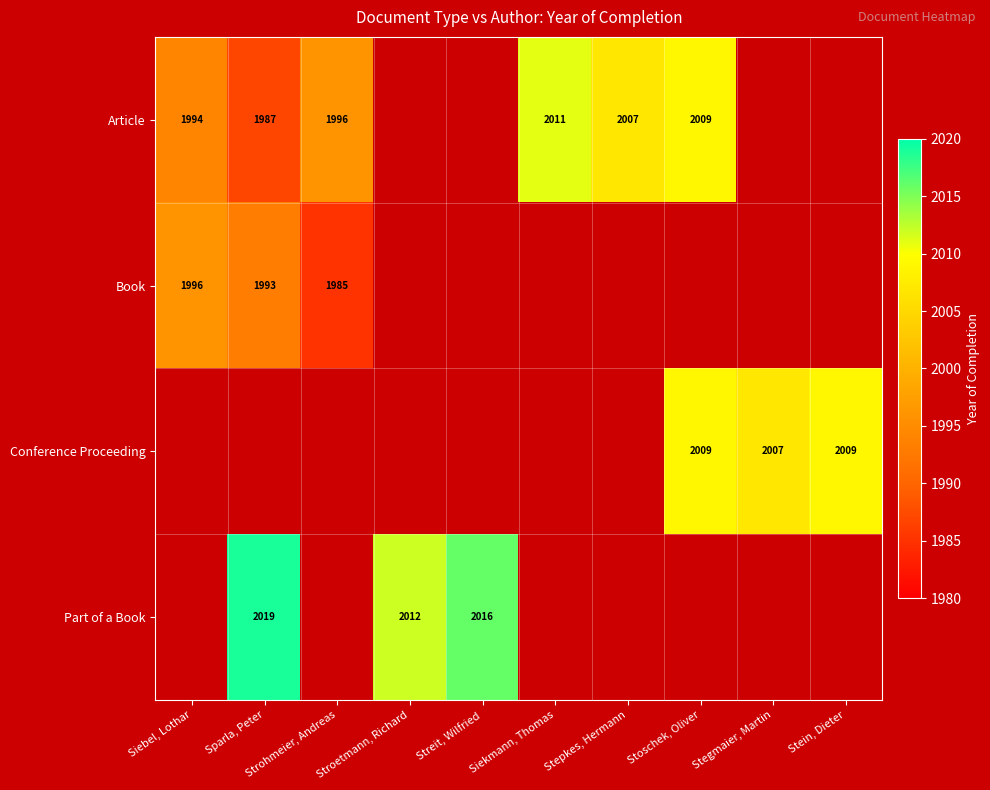

How many series are shown in this chart?

4